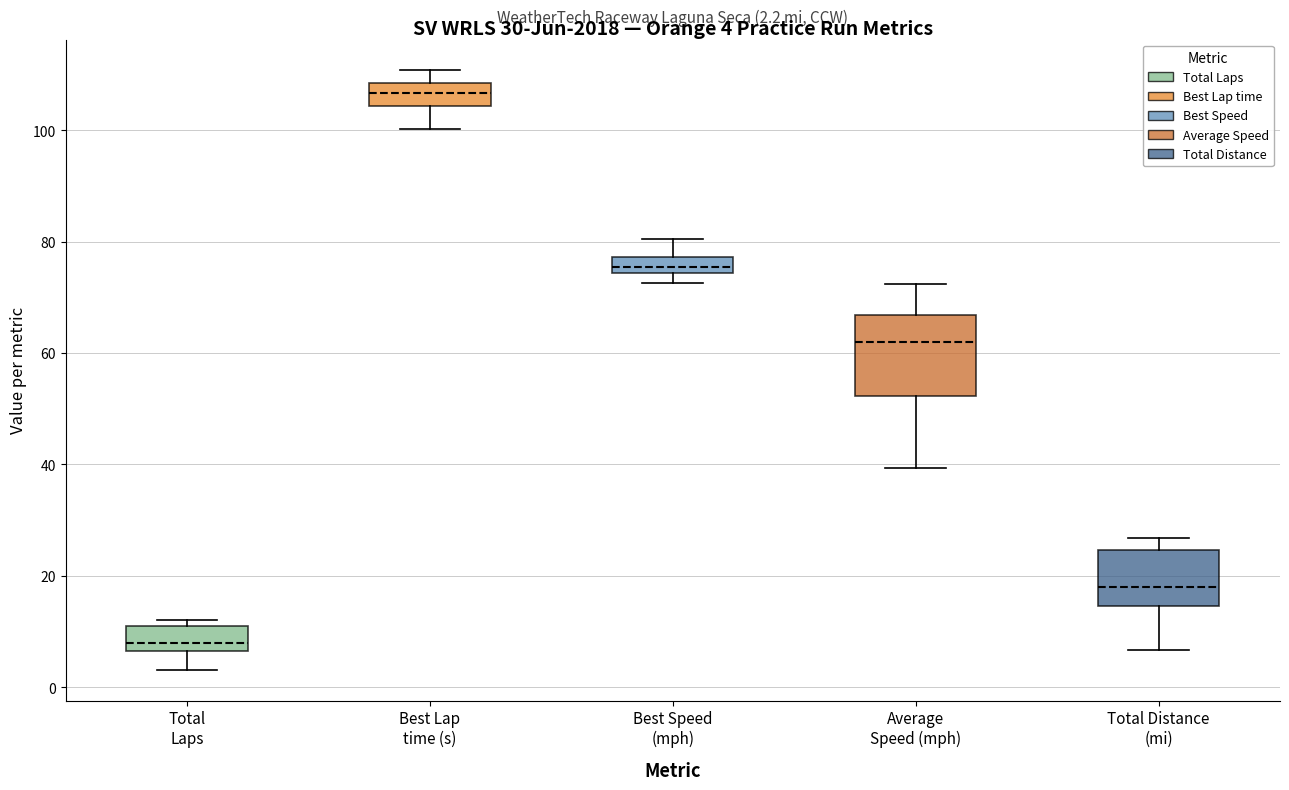

Which box's median line is the highest?

Best Lap time (s)